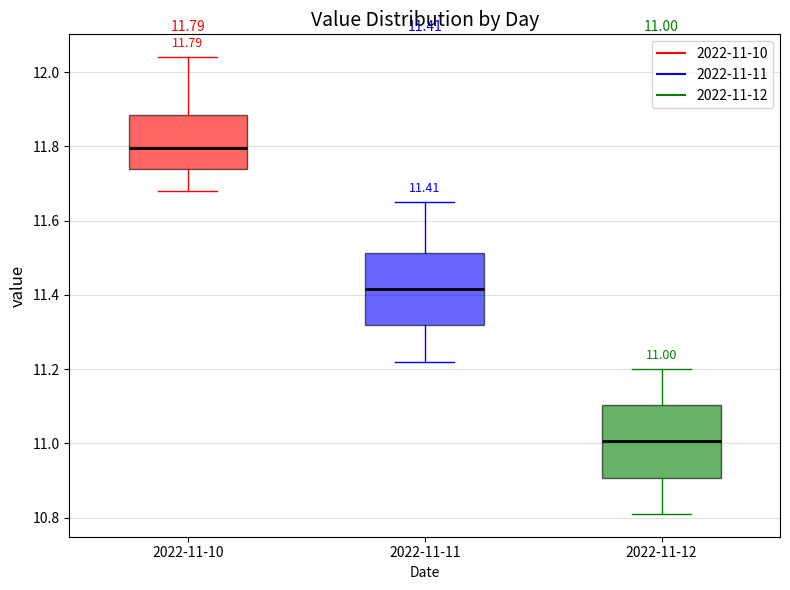

Which box's median line is the highest?

2022-11-10